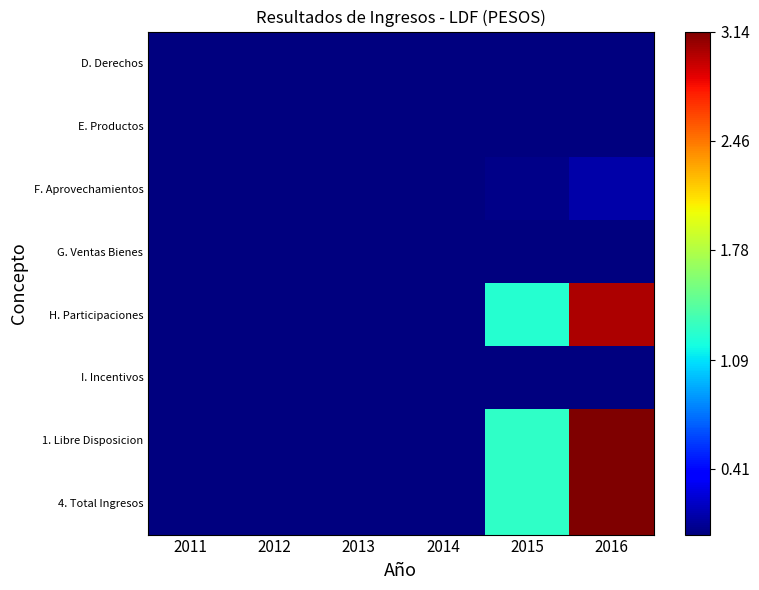

Which category has the lowest value across all series?

2011